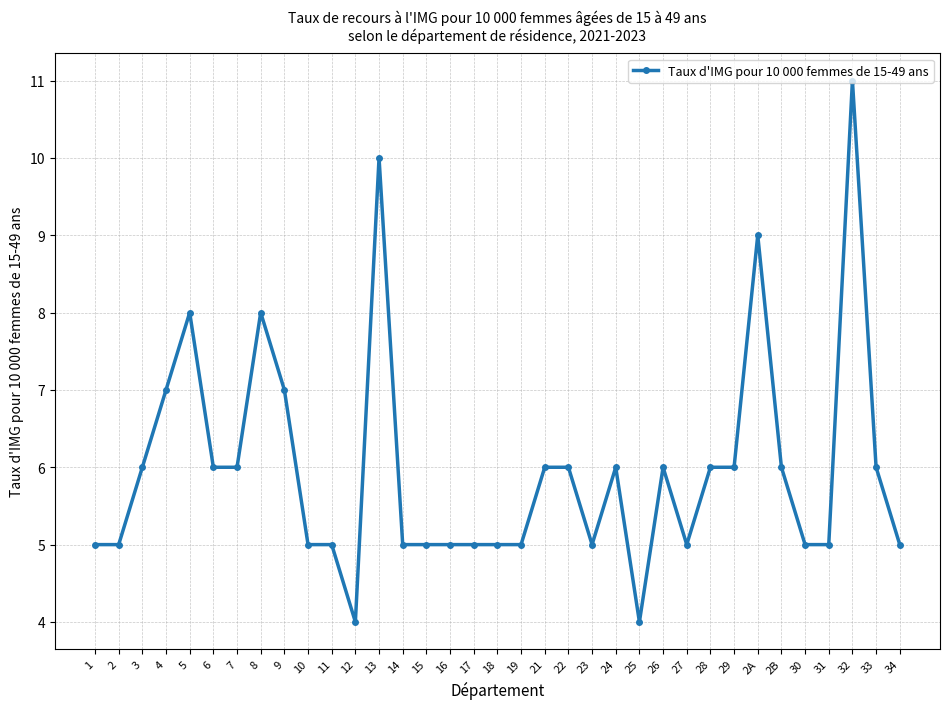

Is this an area chart (filled region under the line)?

No